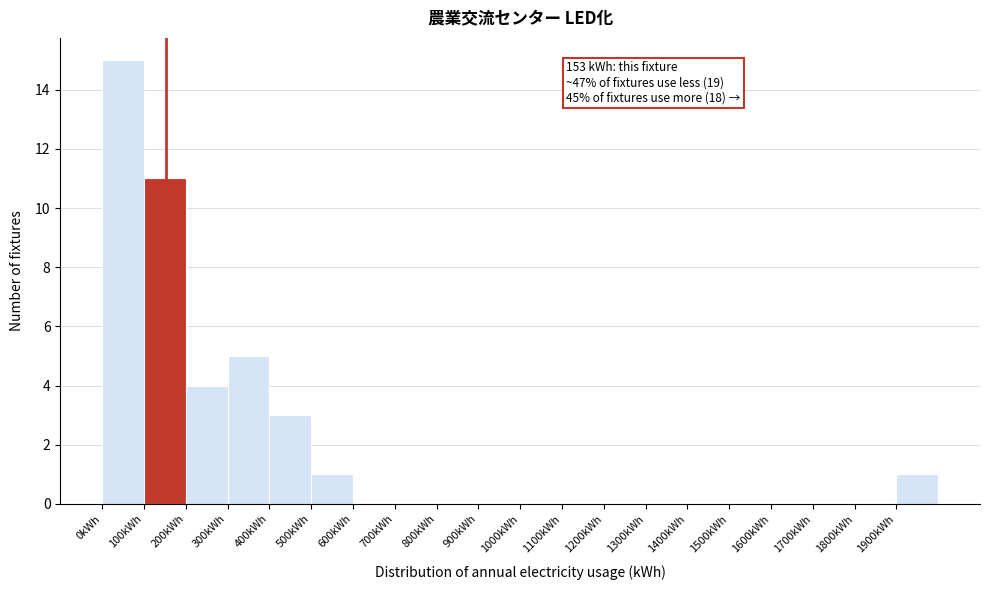

Which range on the x-axis has the tallest bar?

0 to 100